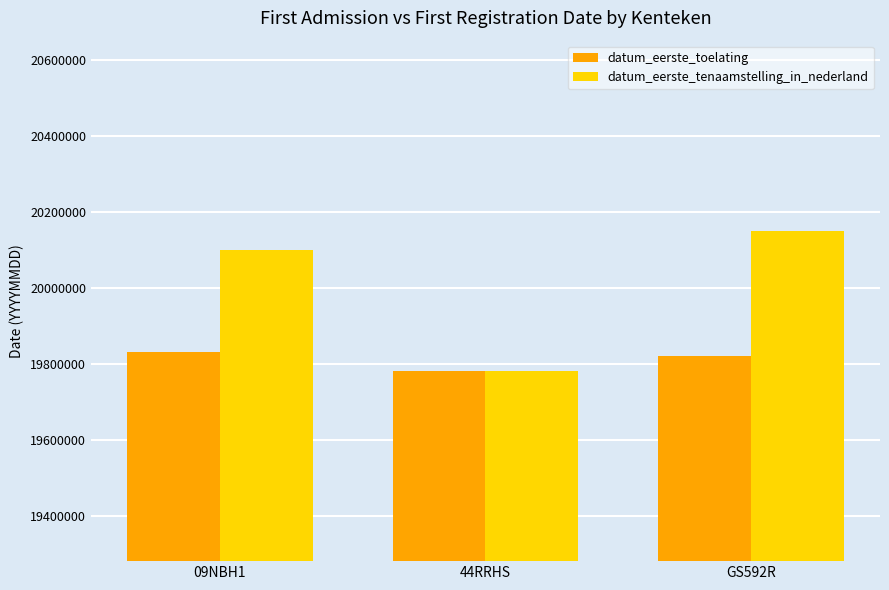

How many groups of bars are there?

3